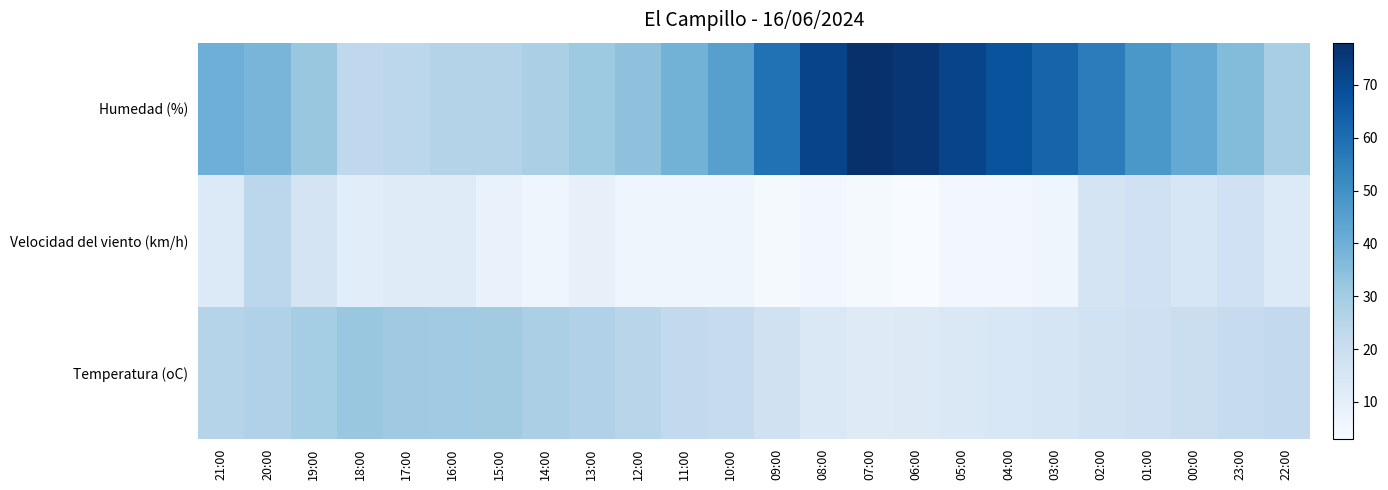

What is the greatest value displayed?

78.0